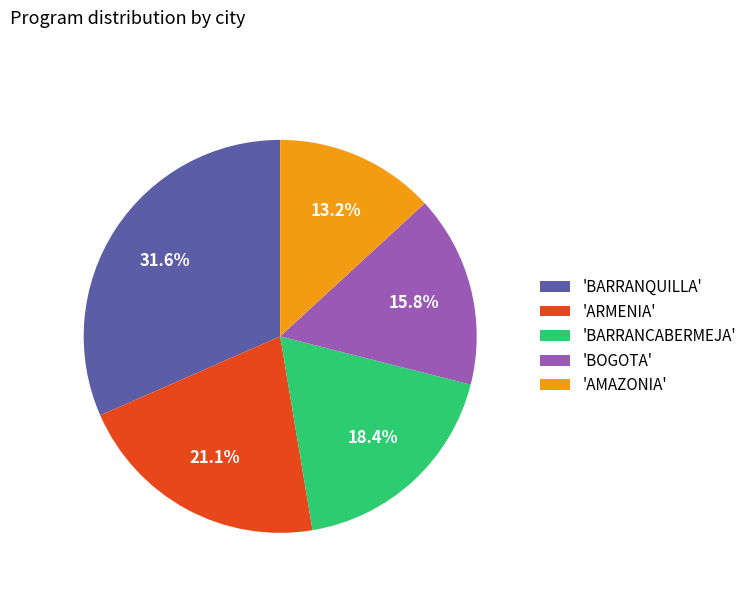

Does any single category account for the majority?

No